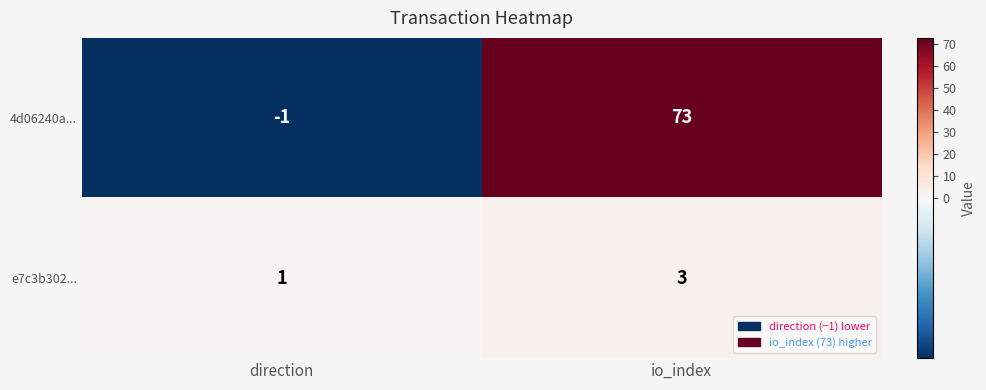

The value of 4d06240a... at io_index is 73. True or false?

True